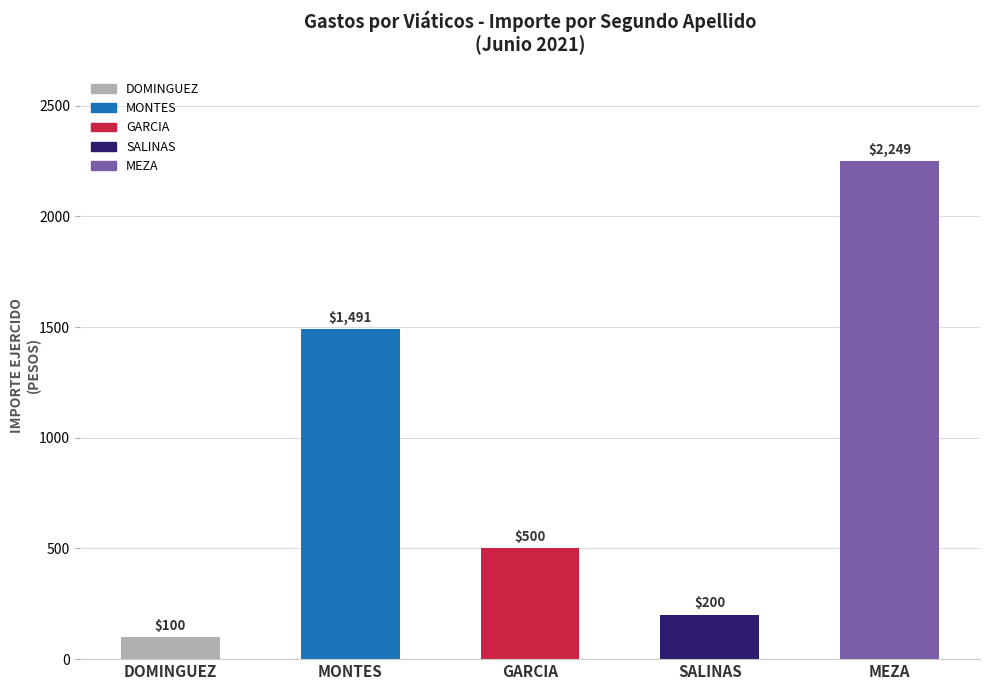

Rank the categories by value from highest to lowest.

MEZA, MONTES, GARCIA, SALINAS, DOMINGUEZ